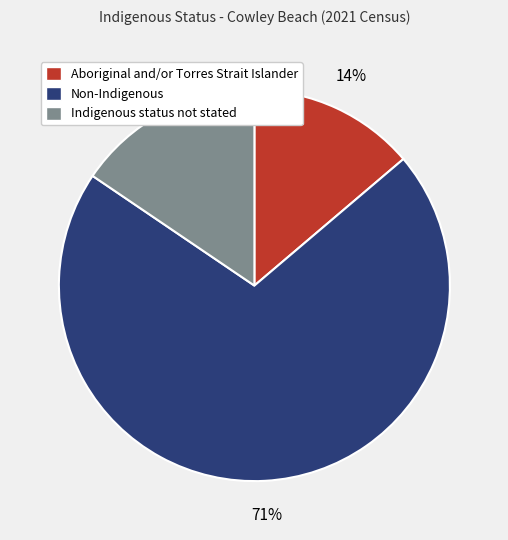

Count the number of slices in the pie.

3